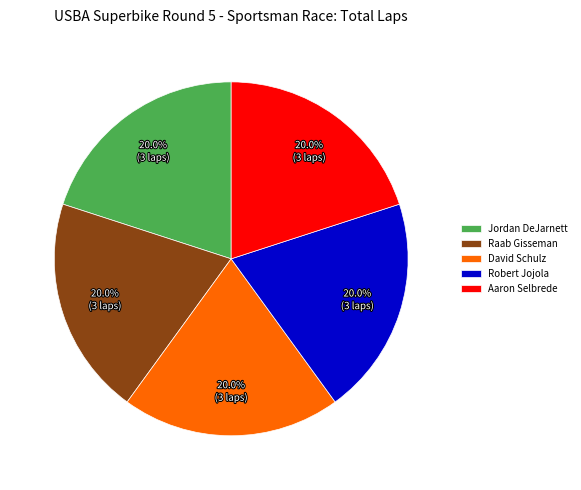

How much of the chart is everything except David Schulz?

80.0%